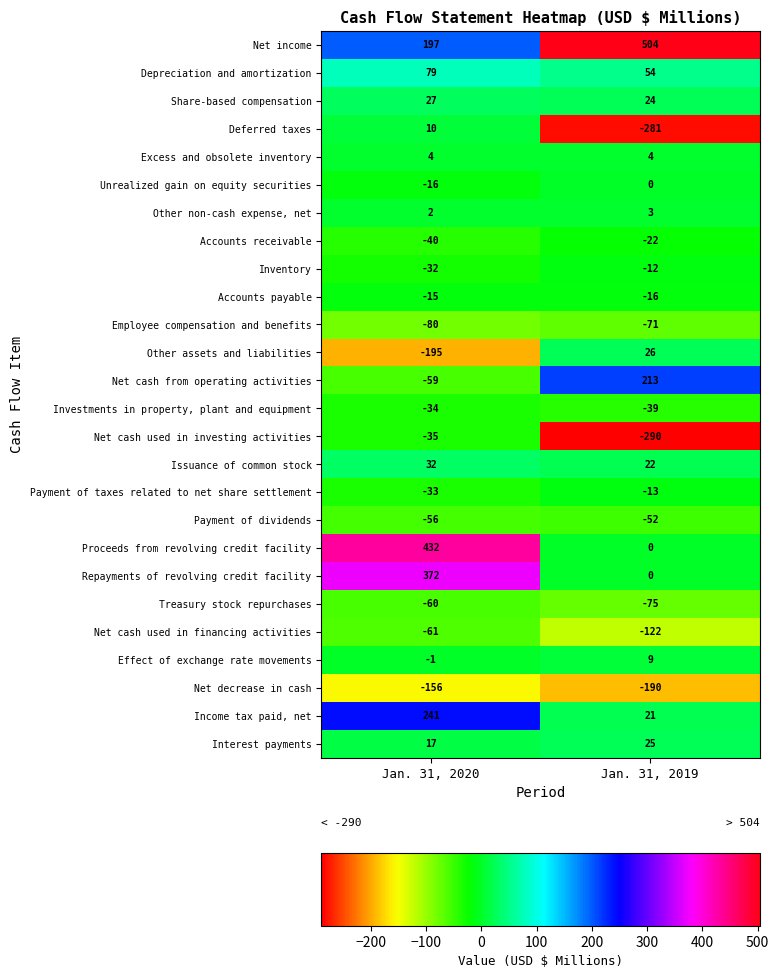

What is the sum of all Deferred taxes values?

-271